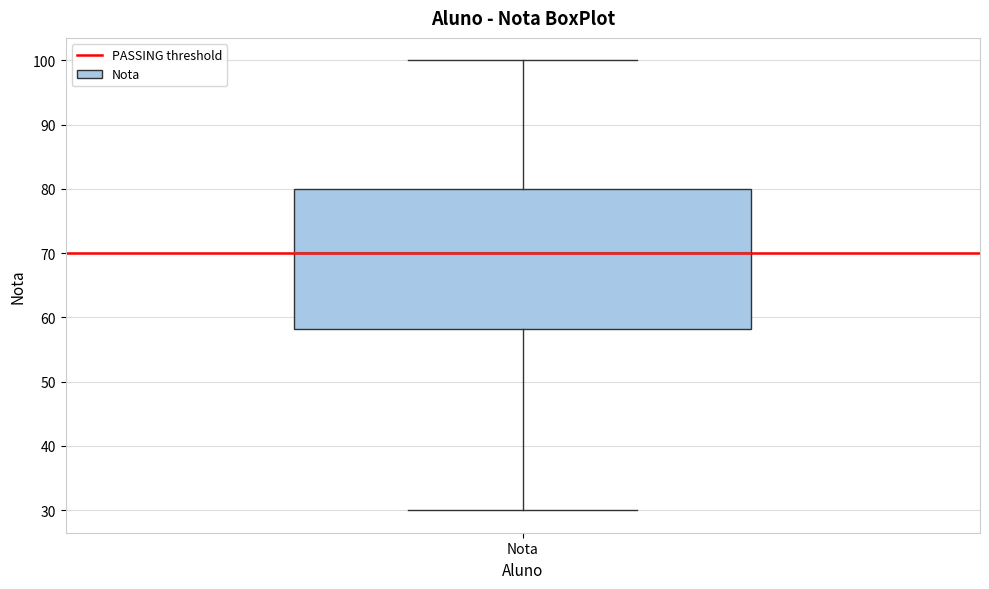

Read this box plot against the y-axis: the position of the median line, the range covered by the box, and the ends of both whiskers. The values are not printed on the chart, so give them approximately, as read against the axis.

median 70, box 58 to 80, whiskers 30 to 100